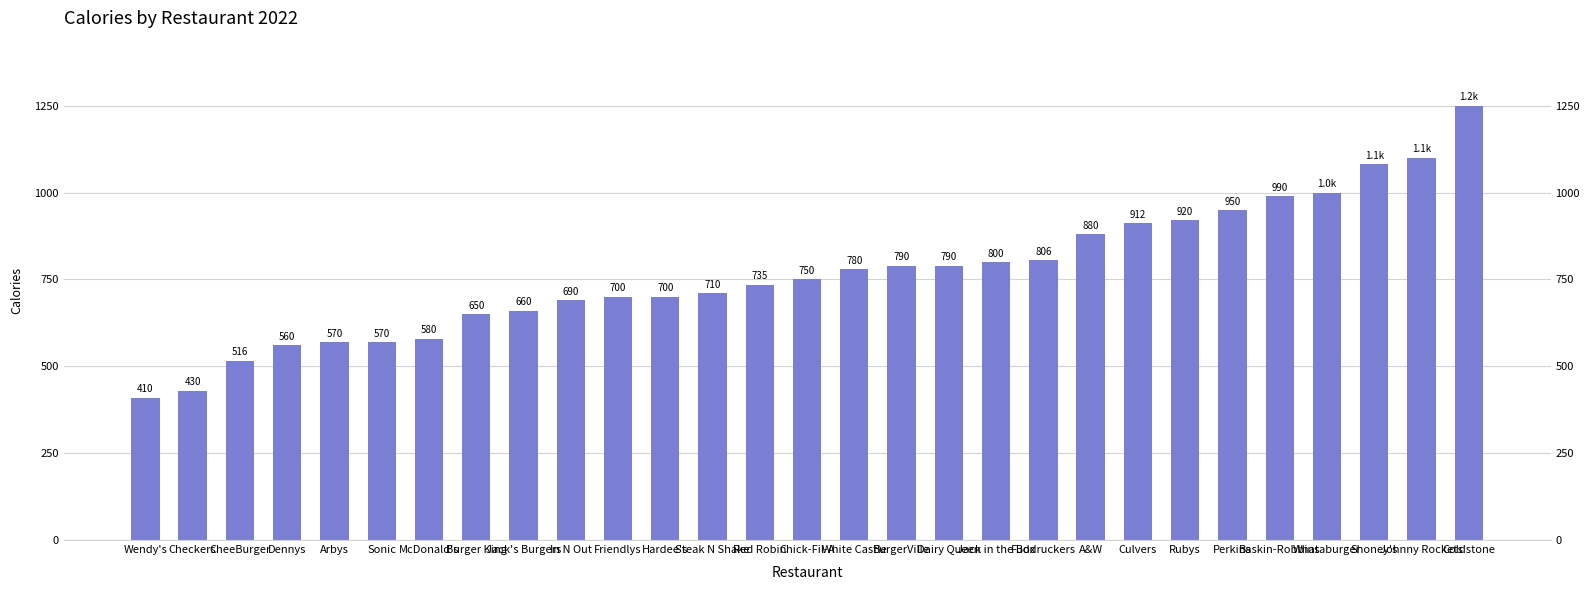

Between White Castle and Johnny Rockets, which is larger?

Johnny Rockets